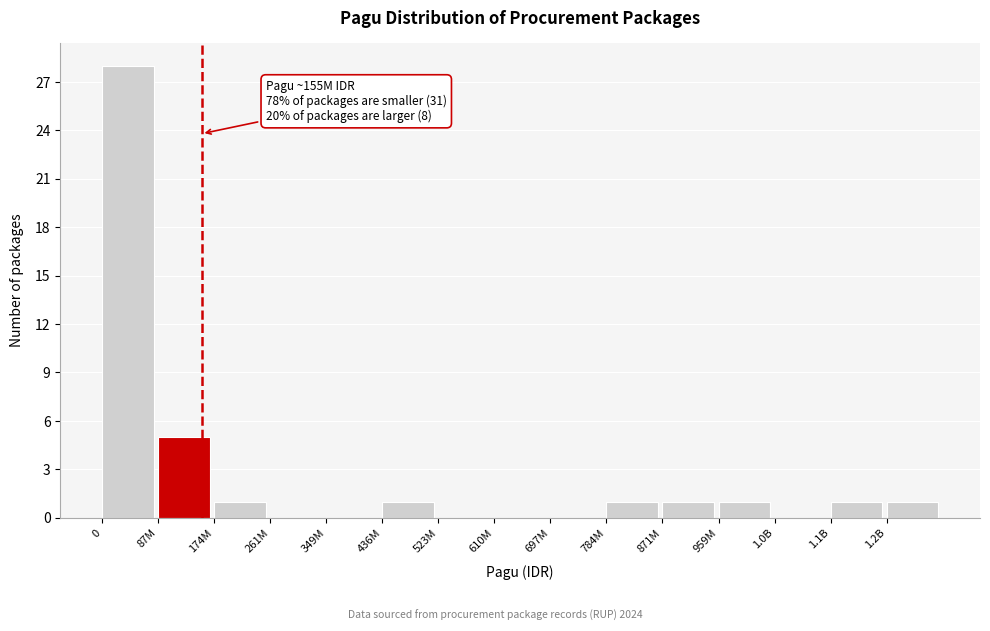

Reading left to right, list all the values displayed in this chart.

0=28	87M=5	174M=1	261M=0	349M=0	436M=1	523M=0	610M=0	697M=0	784M=1	871M=1	959M=1	1.0B=0	1.1B=1	1.2B=1